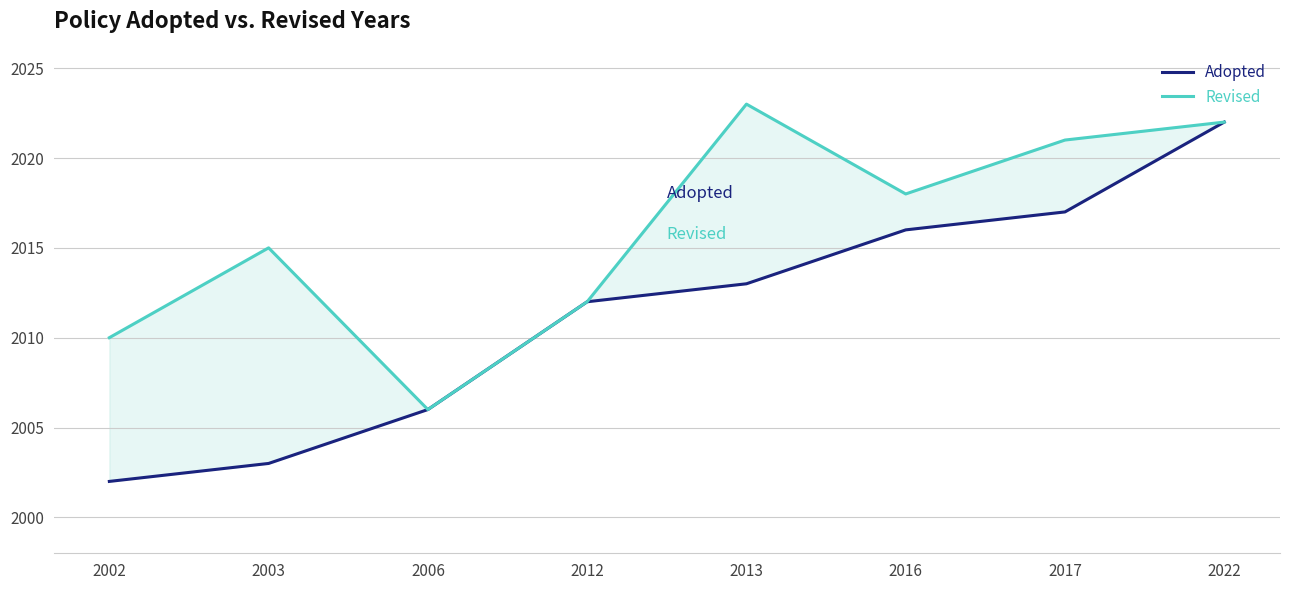

The Adopted series shows 2006 at 2006. True or false?

True